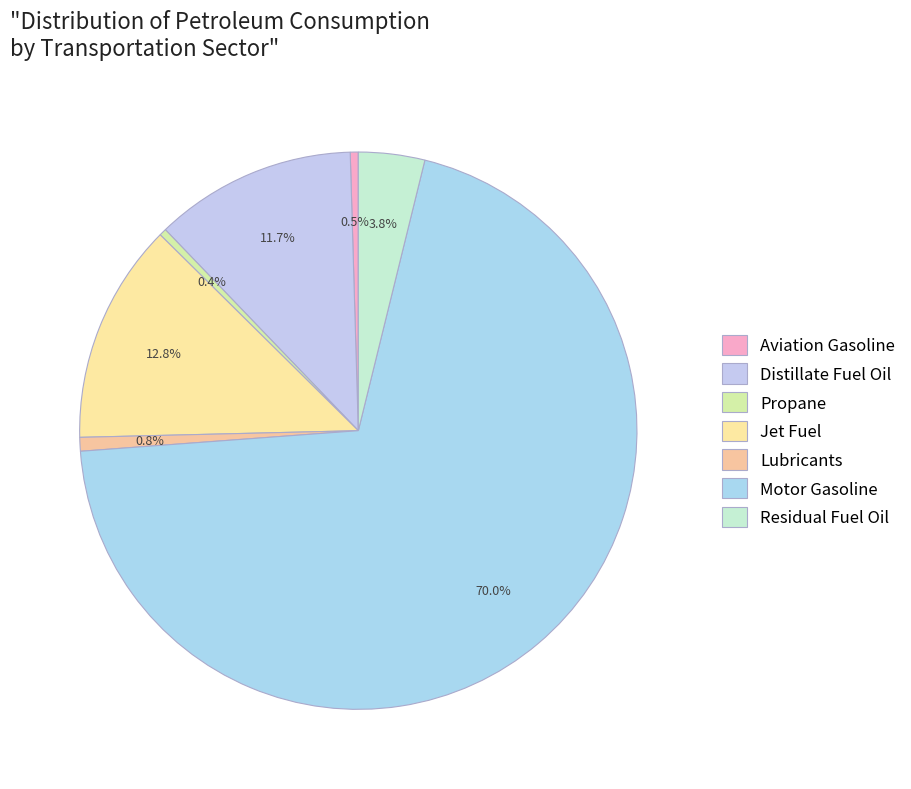

To the nearest percent, what portion does Lubricants represent?

1%